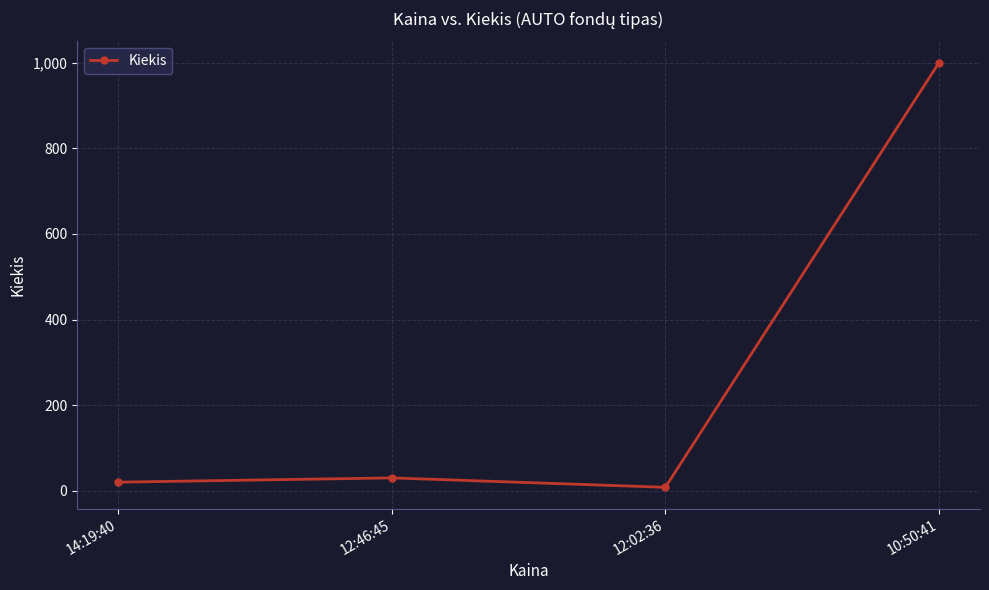

Which label corresponds to the smallest value in the chart?

12:02:36